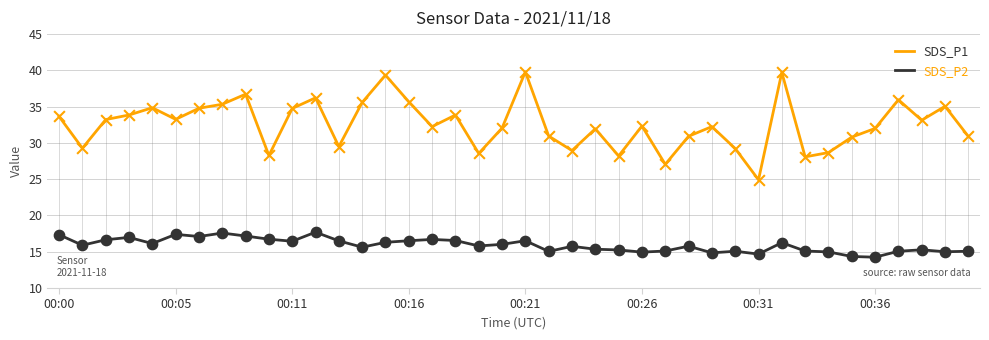

At how many categories does at least one series exceed 24?

40